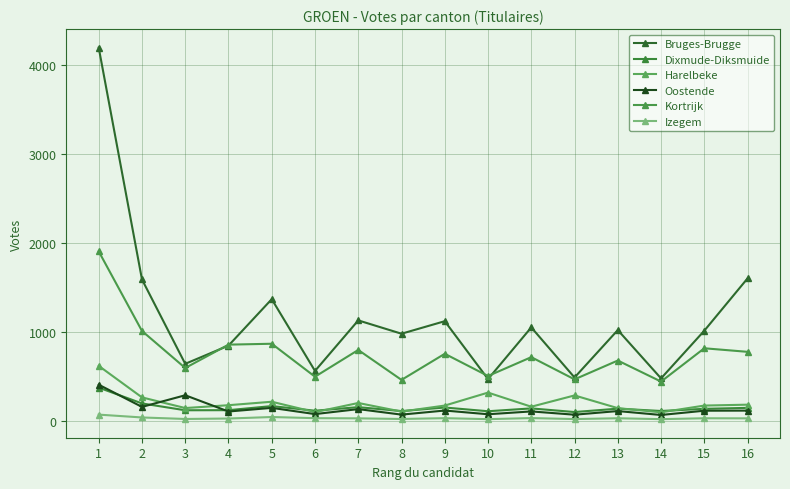

Count the number of categories in the chart.

16